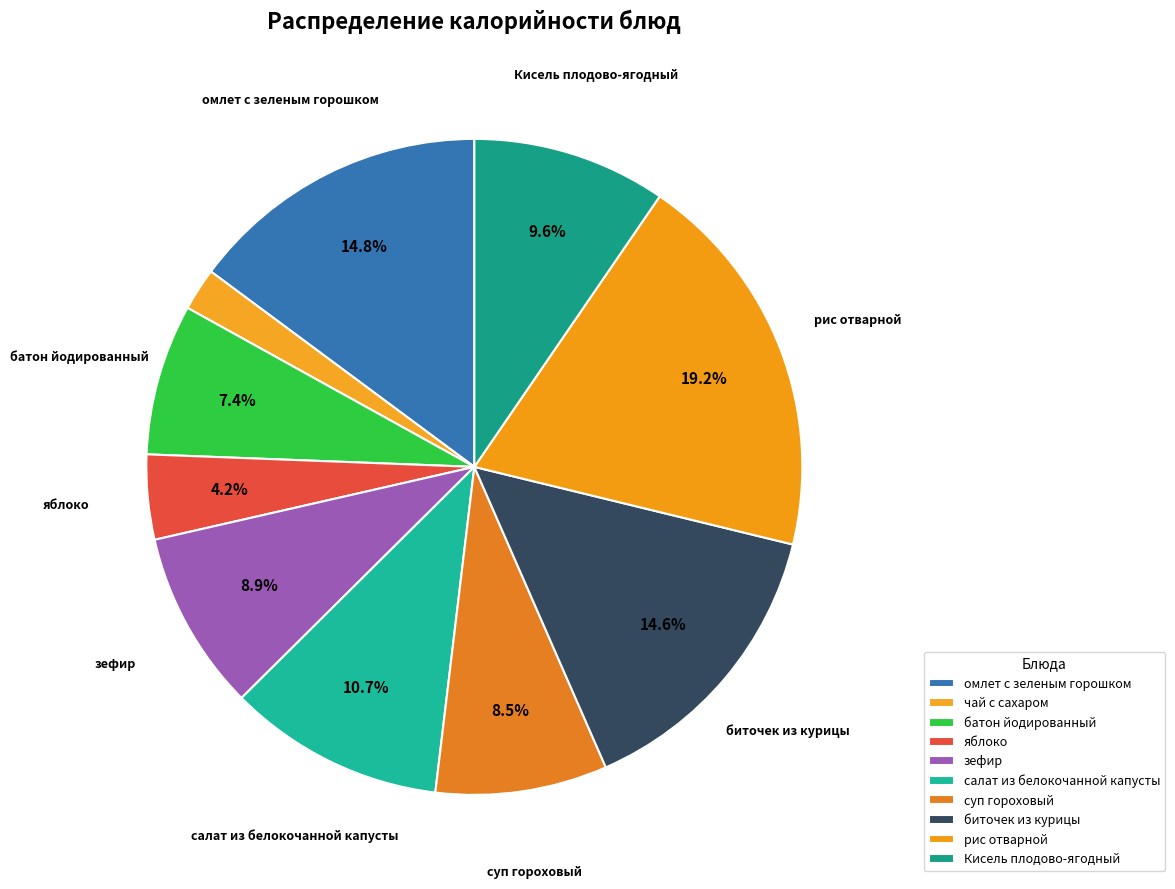

What is the change in value from омлет с зеленым горошком to салат из белокочанной капусты?

-53.4